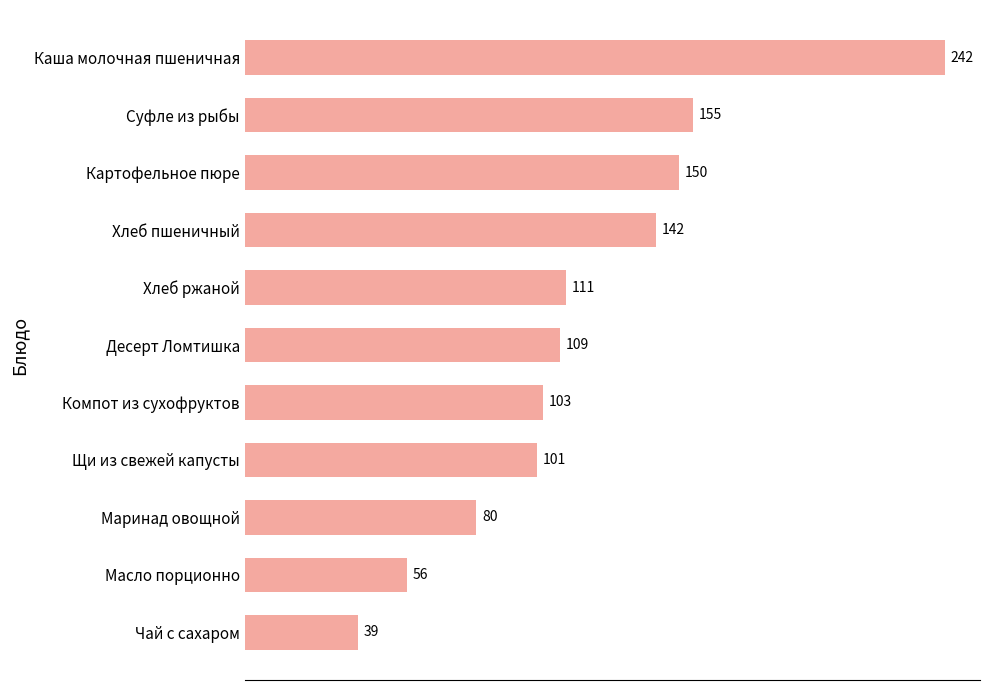

Are the bars horizontal?

Yes